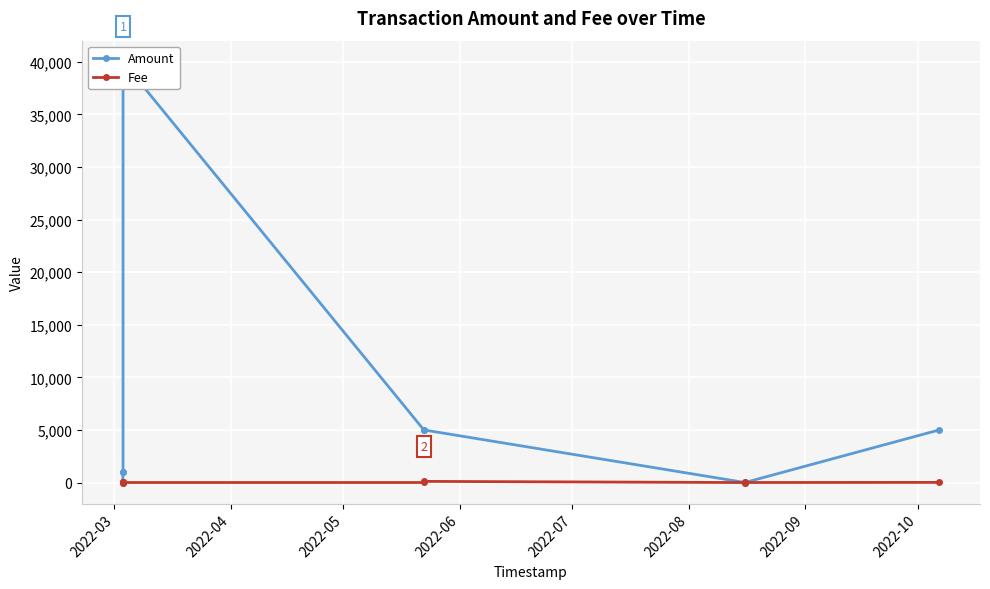

The Fee series shows 11.2 at 2022-05. True or false?

False